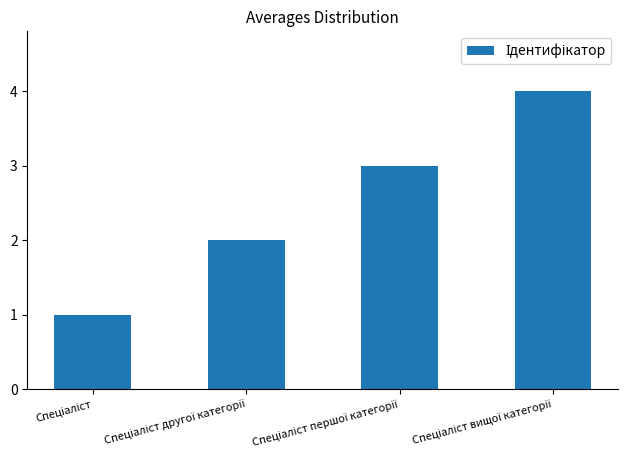

Reading left to right, extract all data points from this chart.

1	2	3	4